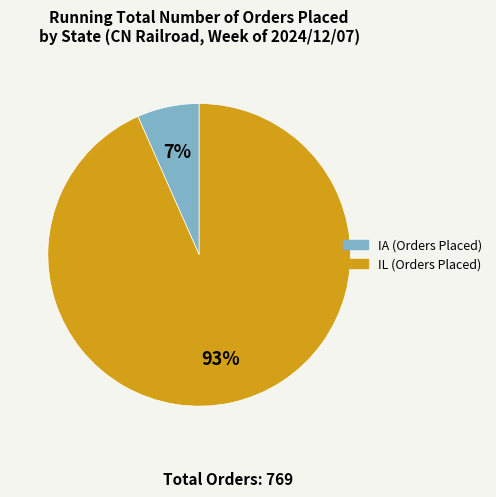

Is there a majority slice in this chart?

Yes